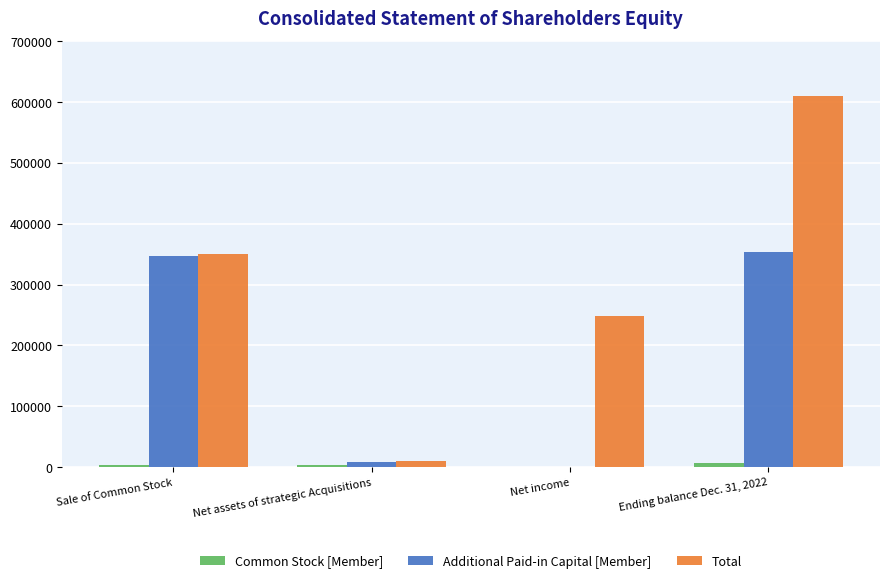

True or false: Total has a value of 141551 at Net income.

False